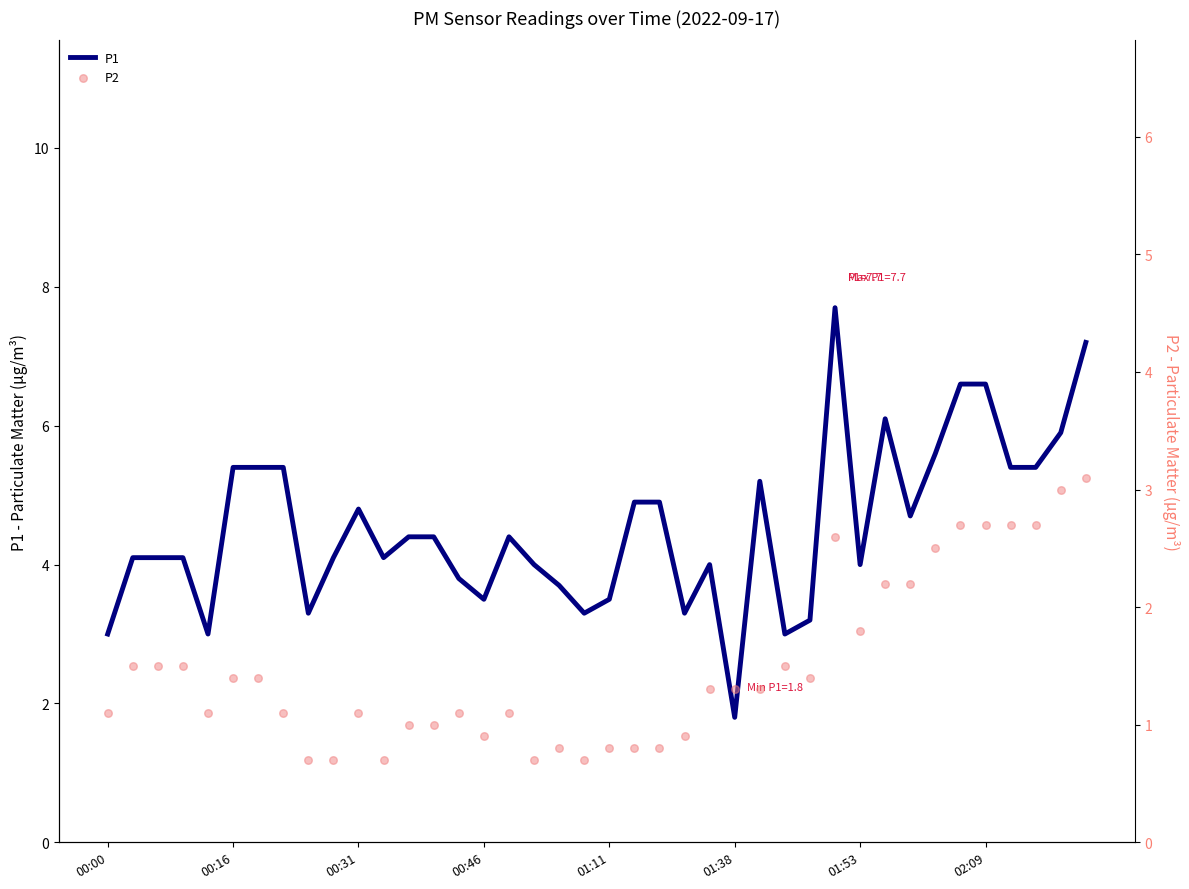

Which series has the largest total across all categories?

P1